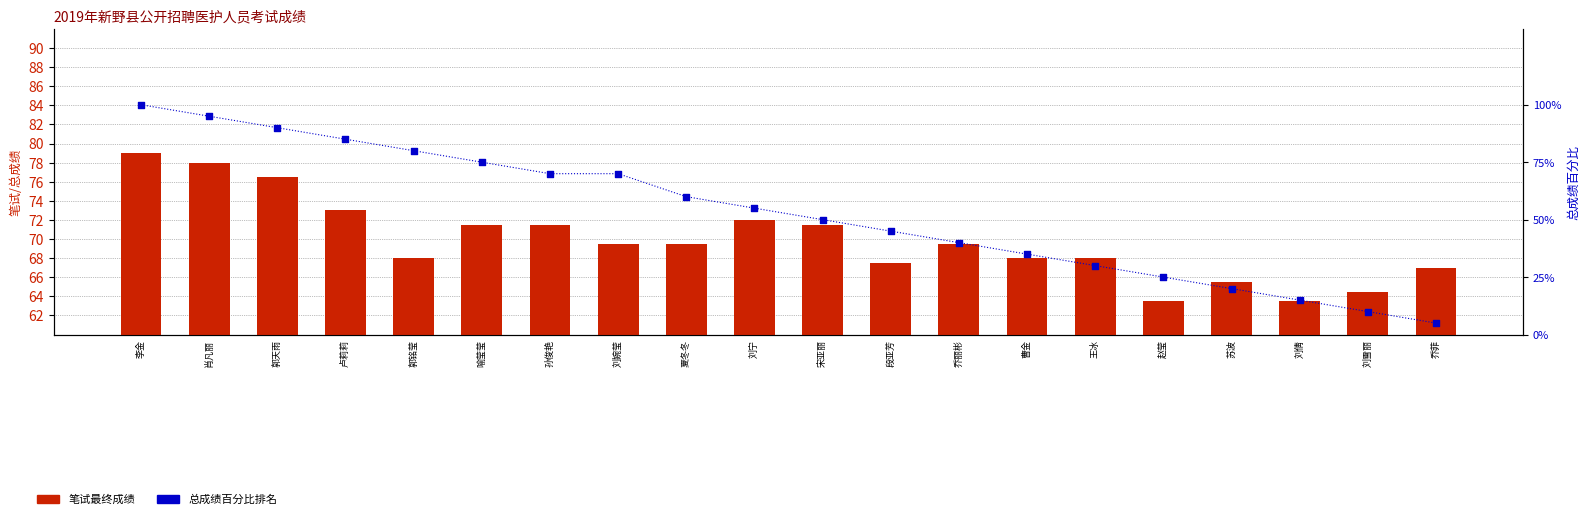

Which series contains the lowest Y value?

总成绩百分比排名